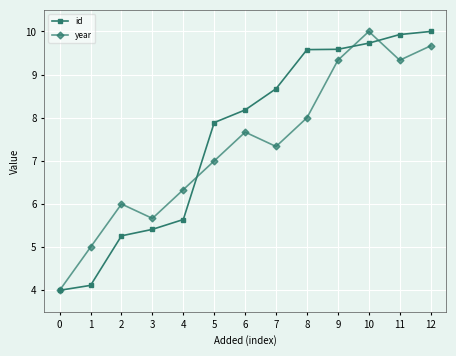

What is the value of the year point at the 2nd from the left?

5.0